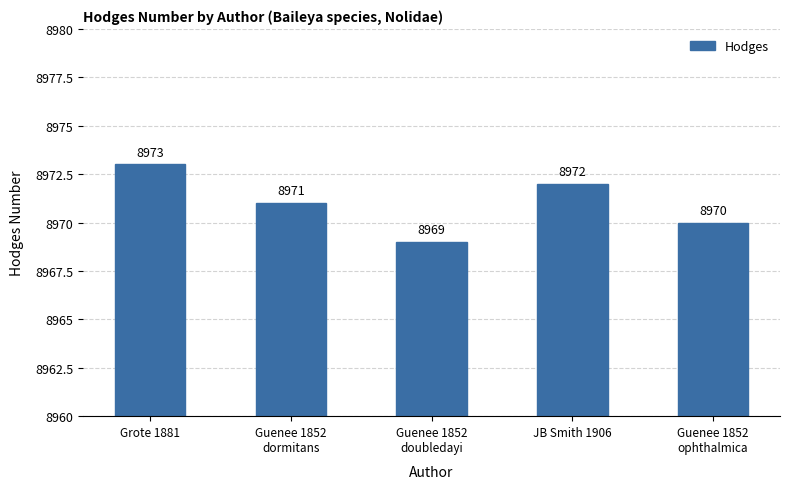

What is the difference between the second highest and minimum values?

3